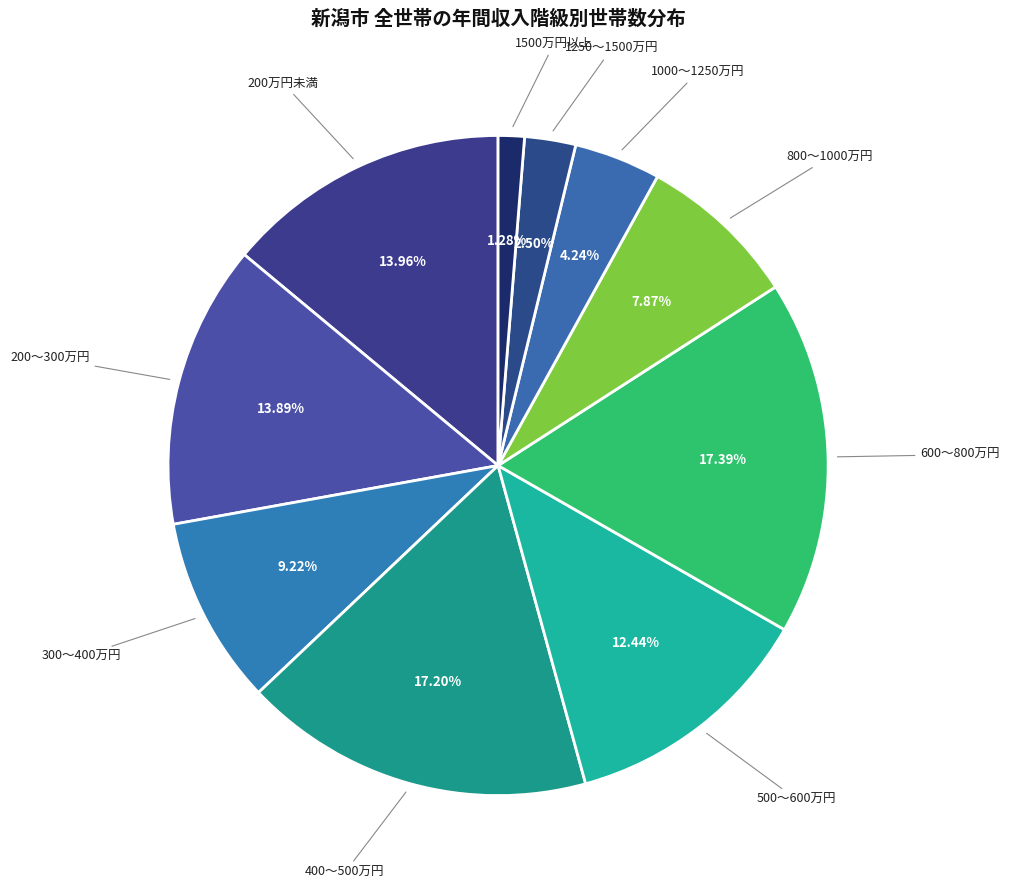

Count the number of slices in the pie.

10